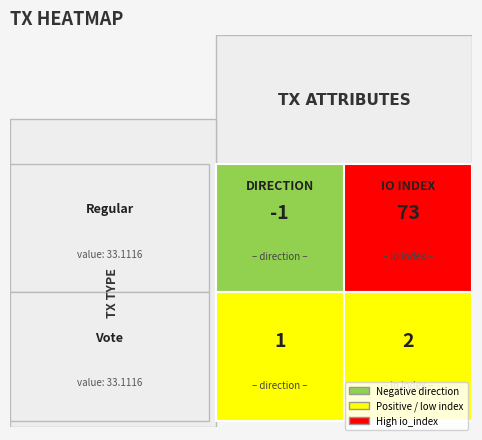

Reading left to right, transcribe all the data shown in this chart.

f4107fe6c033db3765f541bf9d6e23120c7ce5c: direction=-1	io_index=73
df032a1ff9d2f087ed58164e74a28a38d2be216: direction=1	io_index=2